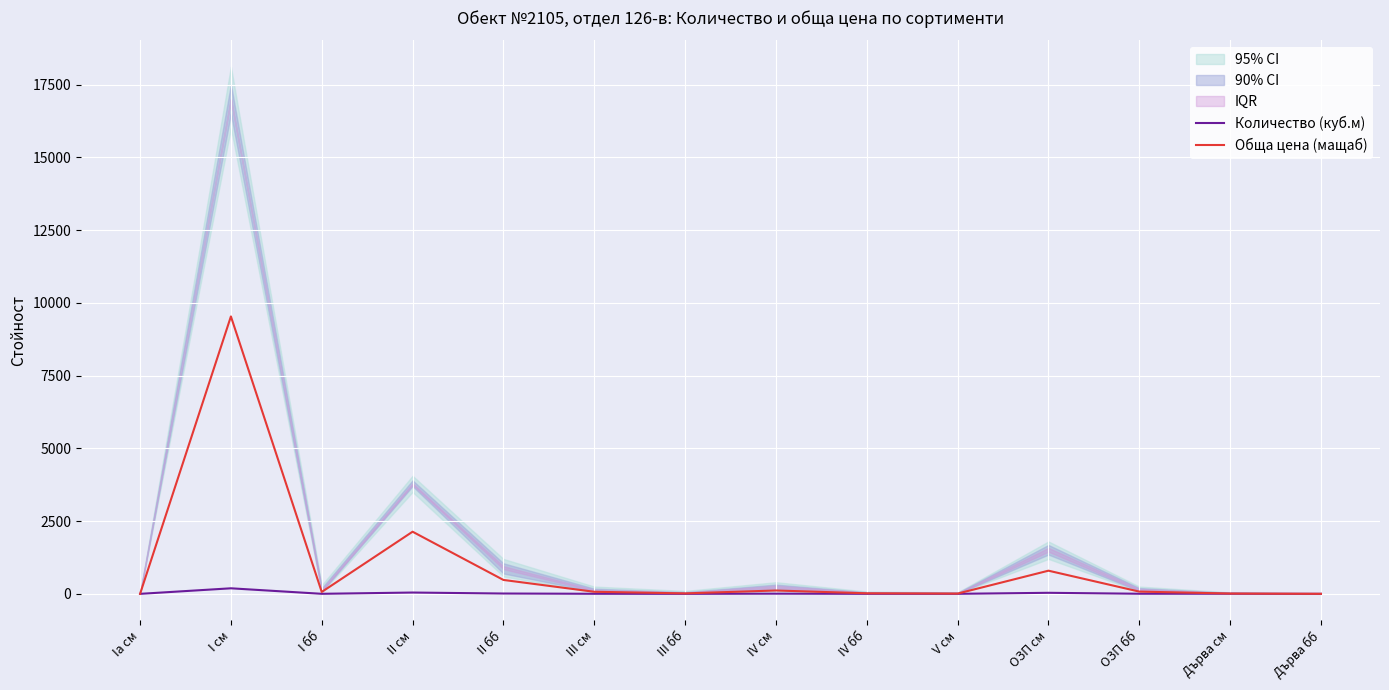

True or false: Обща цена (мащаб) has a value of 9532.5 at I см.

True